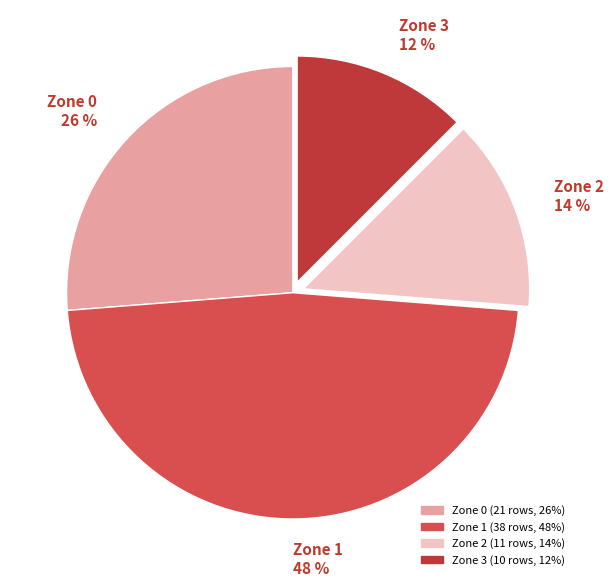

What percentage is the Zone 0 26 % slice, to the nearest percent?

26%